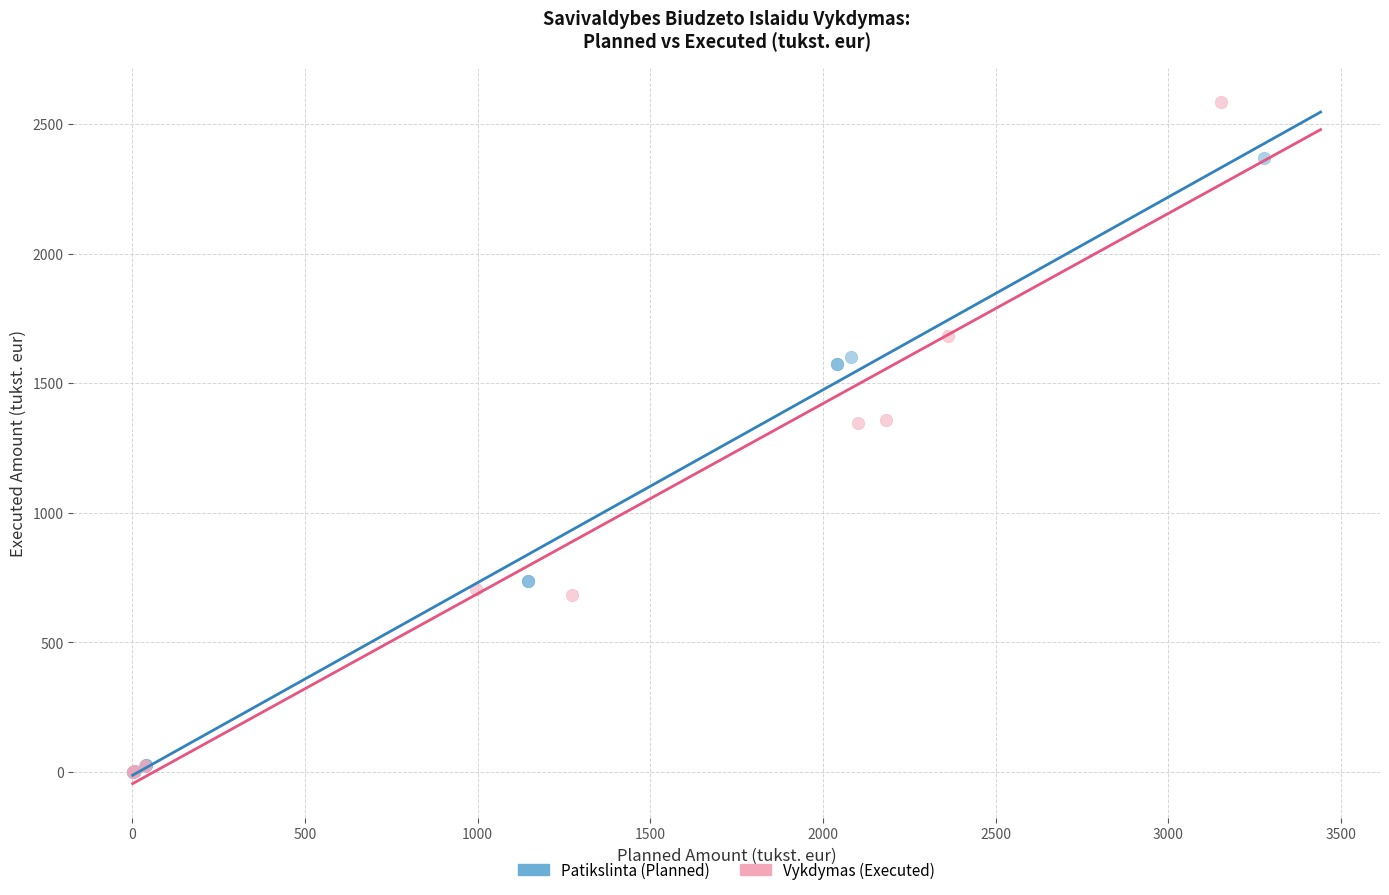

Which series has the largest Y range (max minus min)?

Vykdymas (Executed)